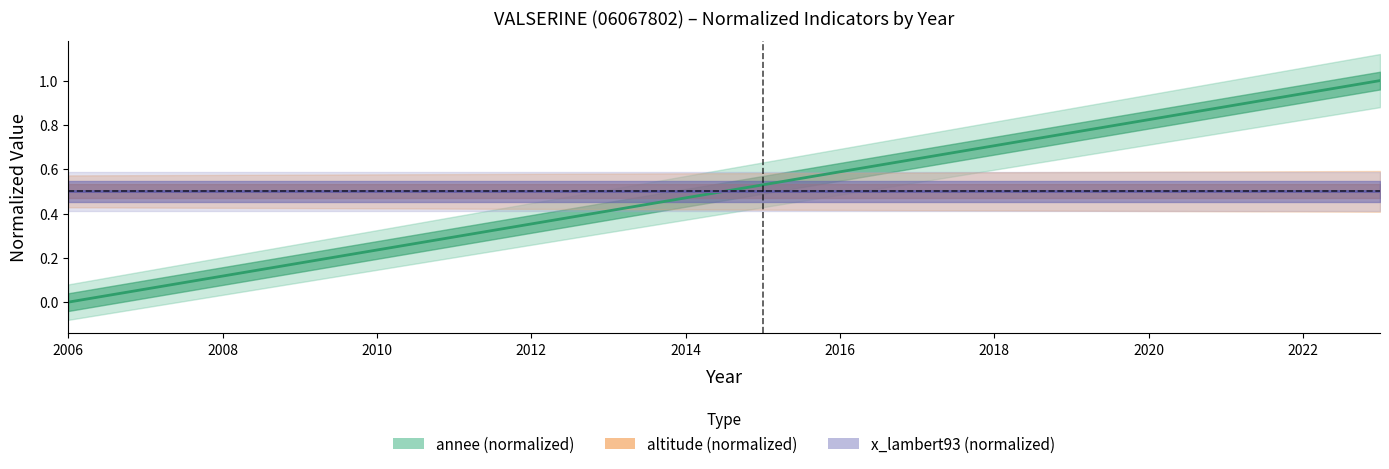

What is the difference between the annee (normalized) values at 2024 and 14?

0.3